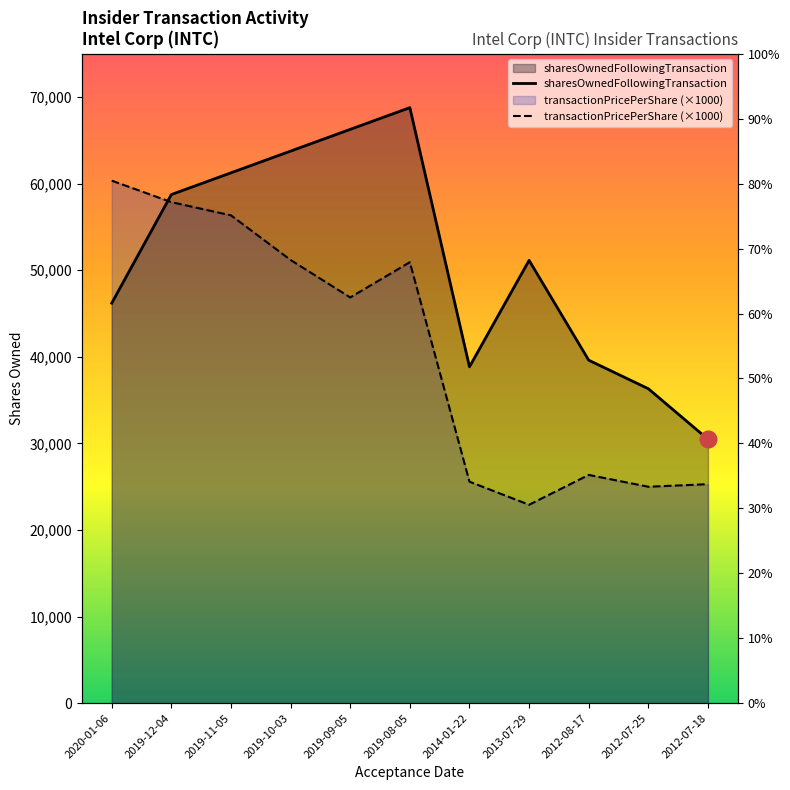

At which label does transactionPricePerShare first exceed 46858?

2020-01-06